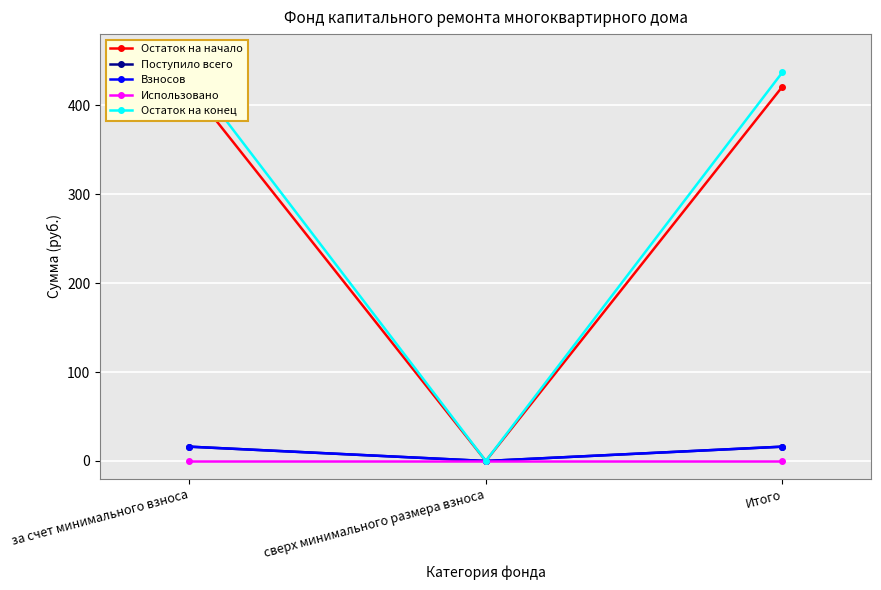

How many lines are shown in the chart?

5